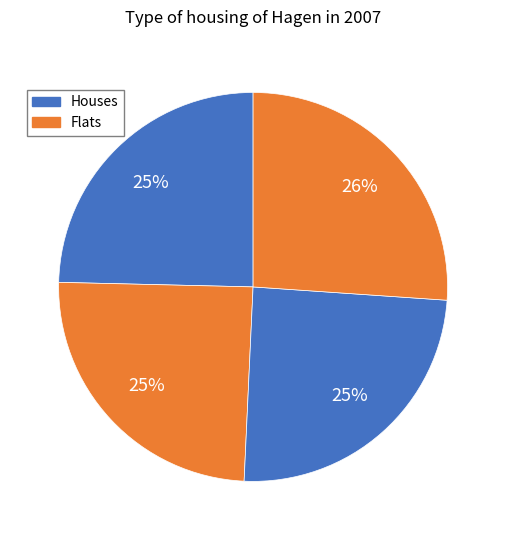

How many segments does this pie chart have?

4